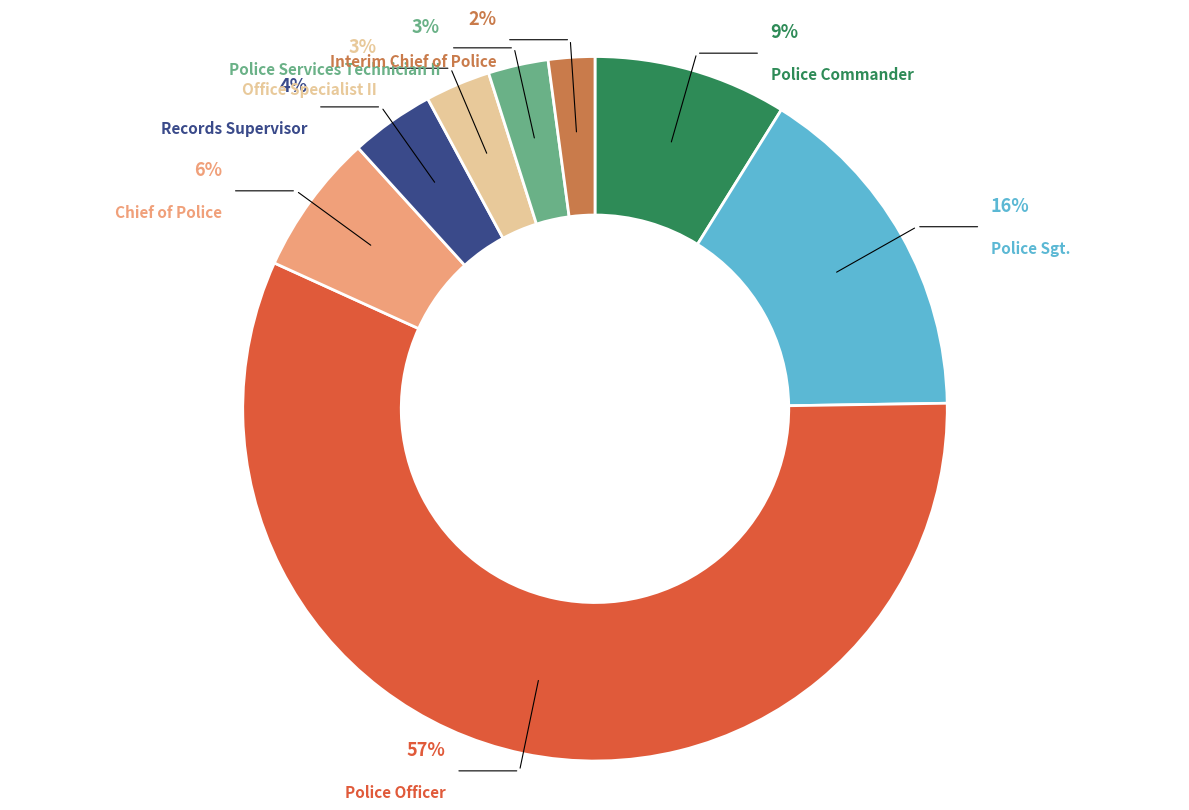

Which category accounts for the majority?

Police Officer